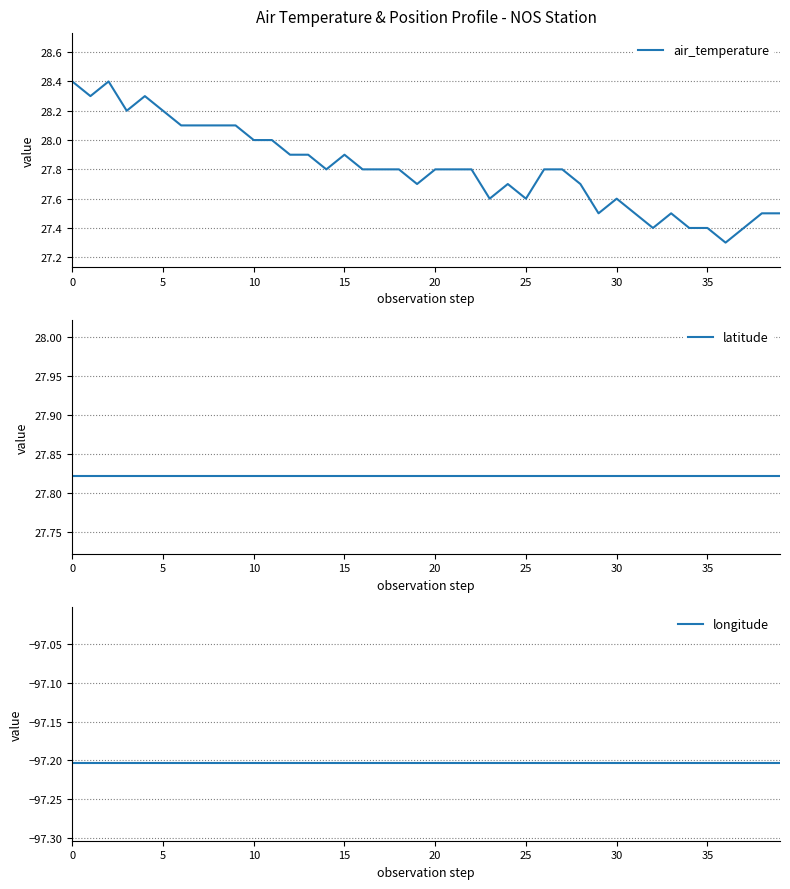

What is the label of the 15th point from the left?

14